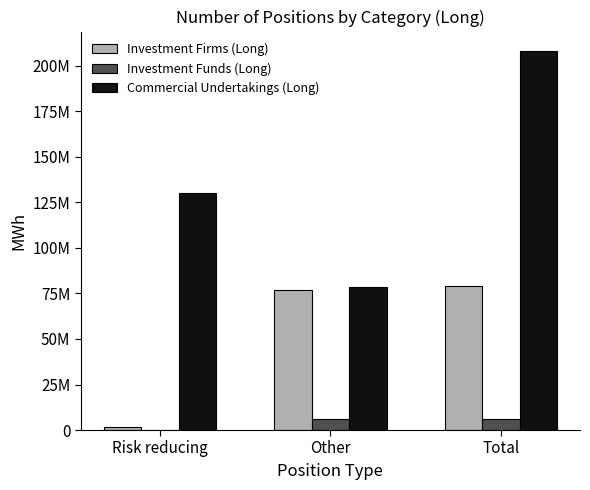

Which series has the largest total across all categories?

Commercial Undertakings (Long)